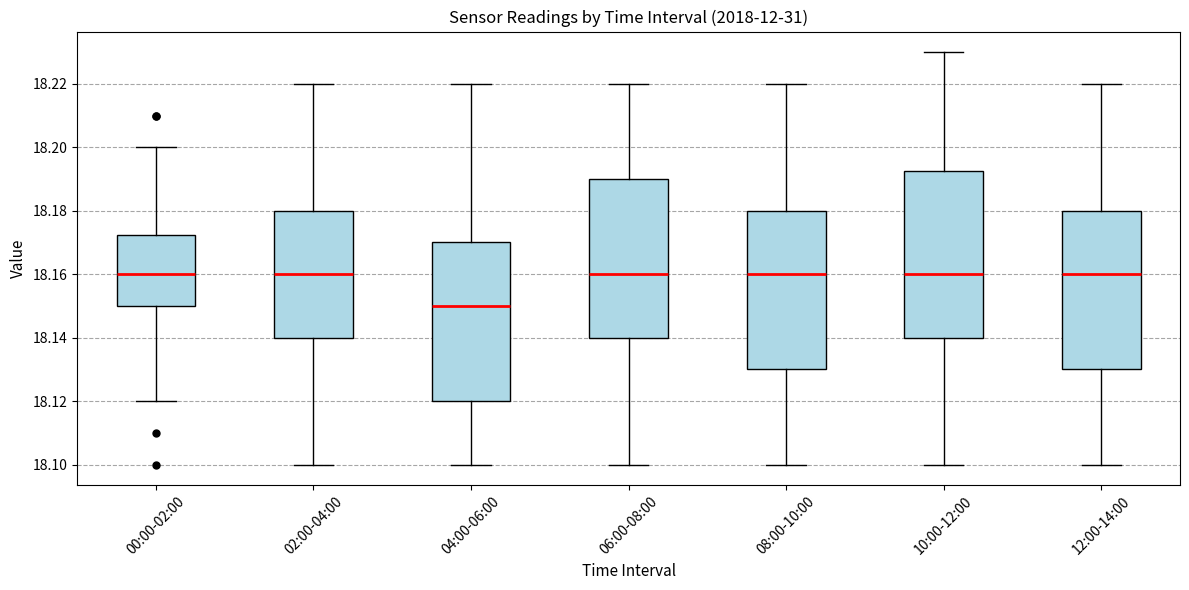

Where does the median line of the box for 06:00-08:00 sit on the y-axis? The values are not printed on the chart, so give them approximately, as read against the axis.

18.160